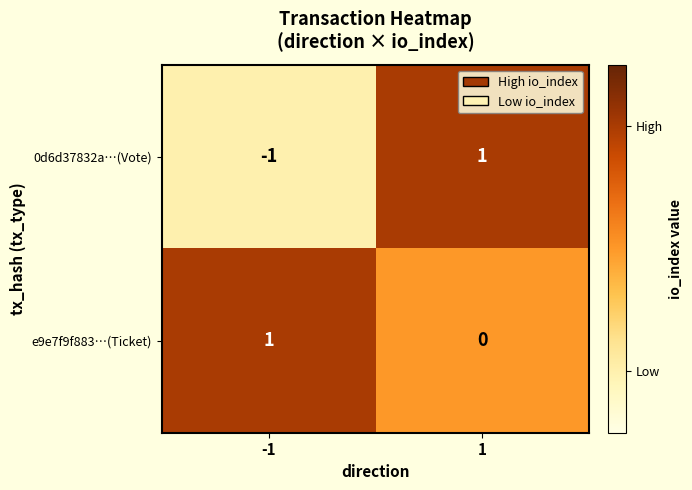

Which series has the largest total across all categories?

e9e7f9f883…(Ticket)